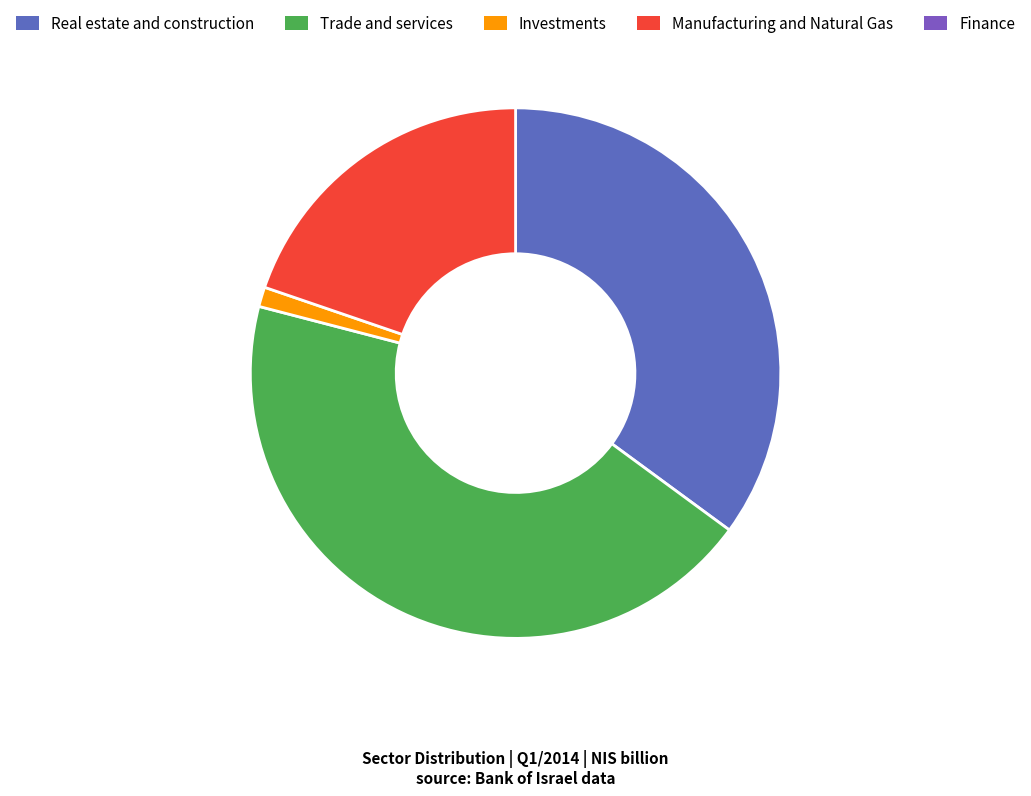

Is there a majority slice in this chart?

No